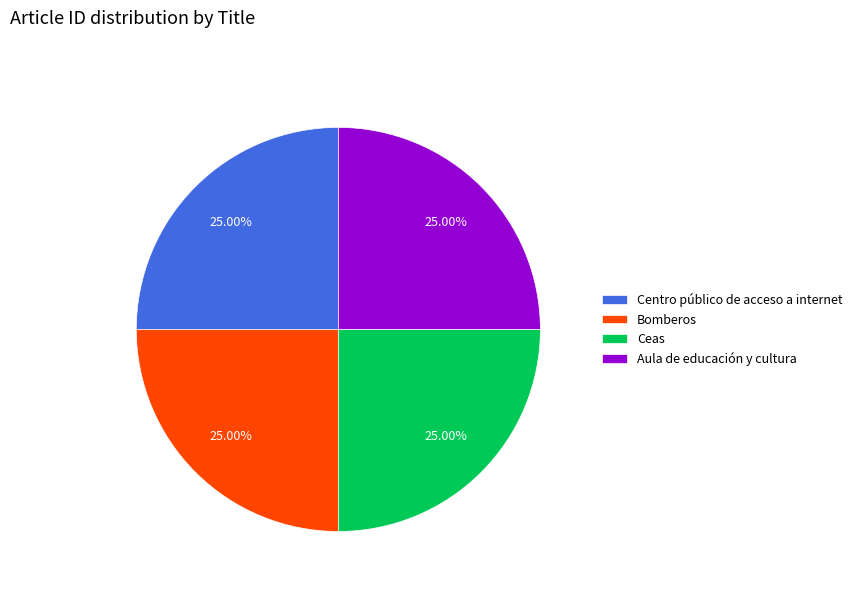

What percentage do Centro público de acceso a internet and Aula de educación y cultura together represent?

50.0%